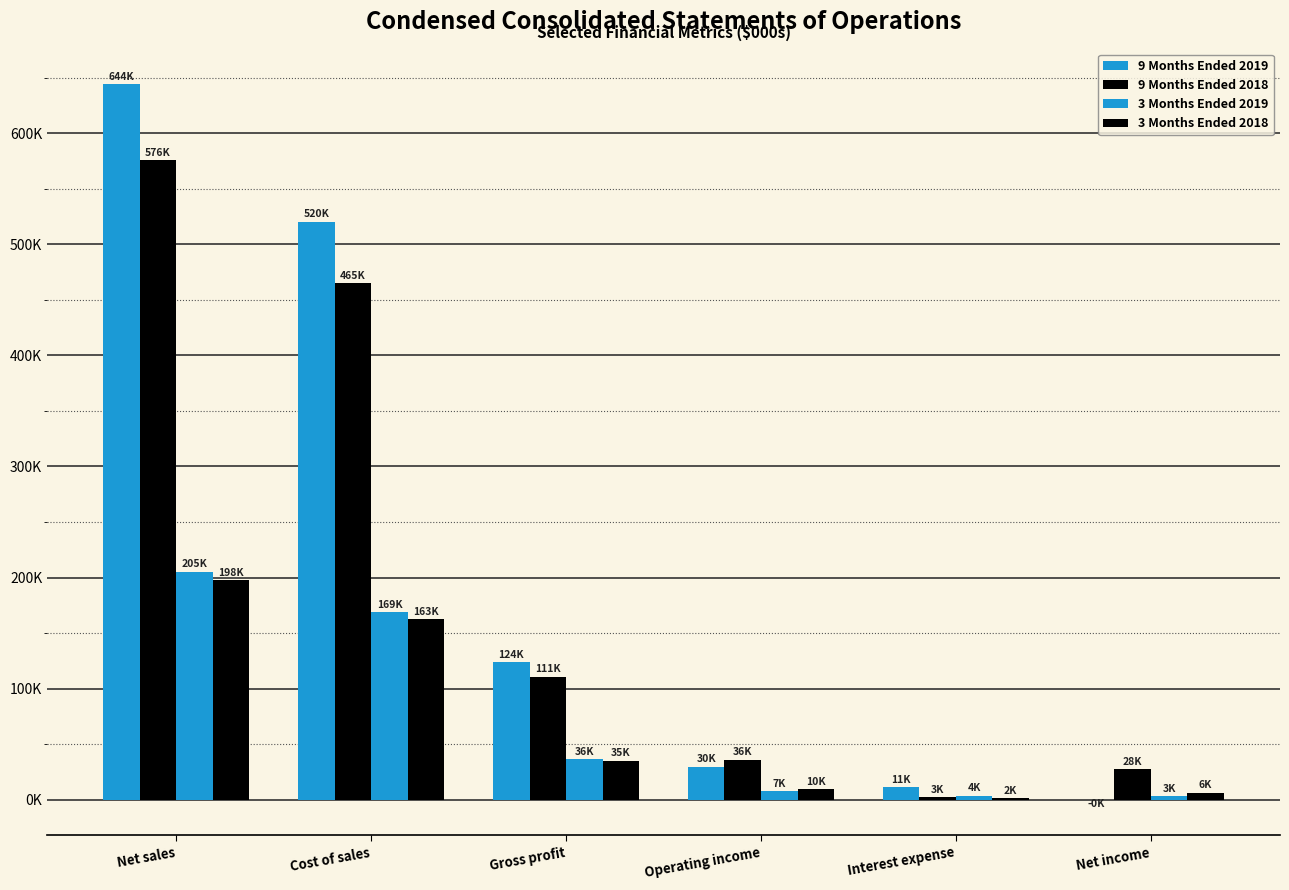

Which has a higher value, Net income or Net sales?

Net sales